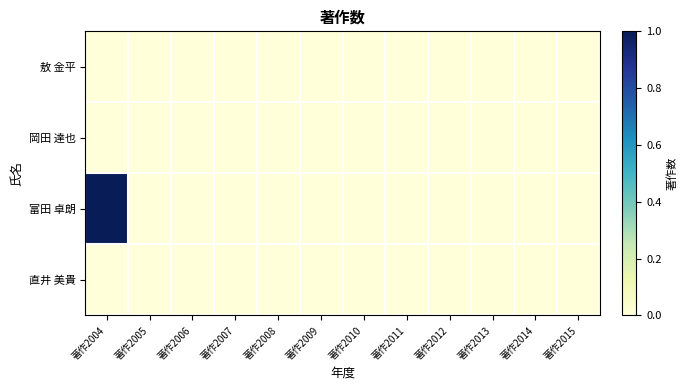

At which category is the sum across all series the highest?

著作2004